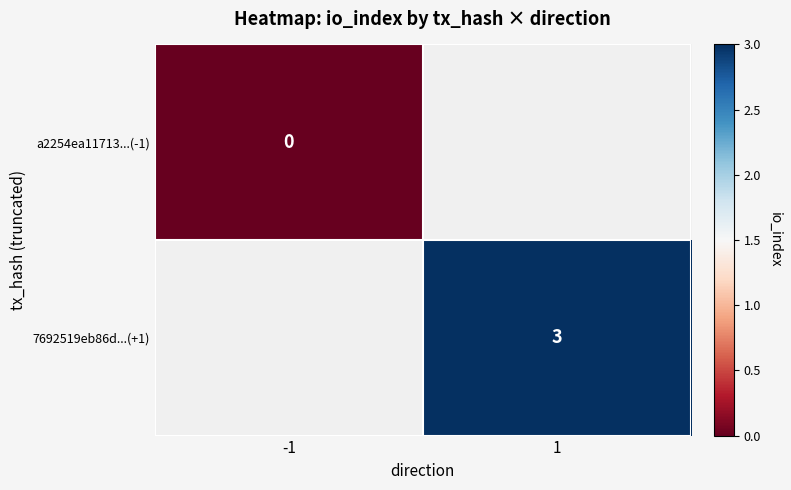

Is the value of a2254ea11713...(-1) at -1 greater than the value of 7692519eb86d...(+1) at 1?

No